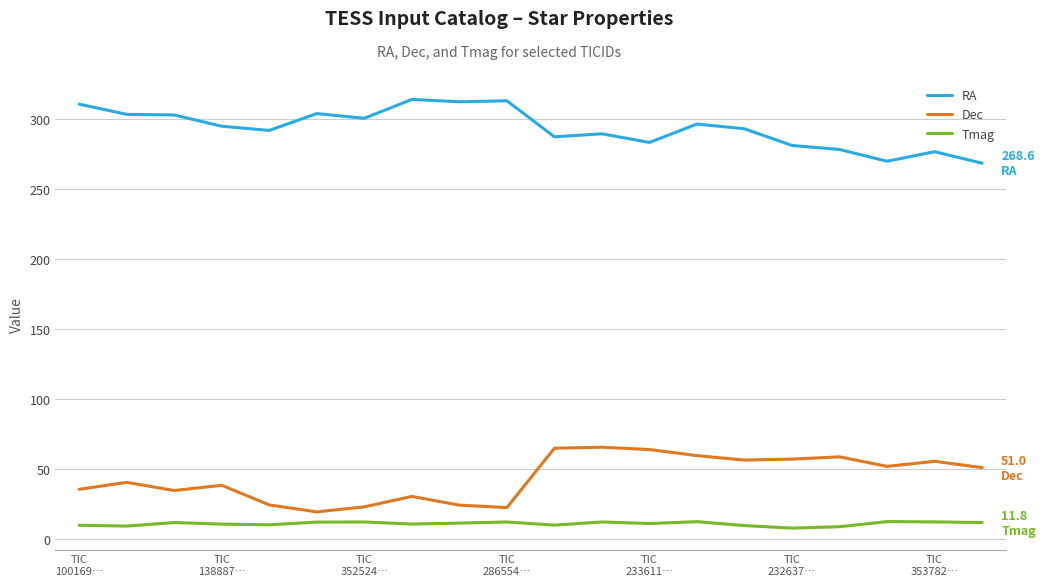

True or false: RA and Dec cross at least once.

False